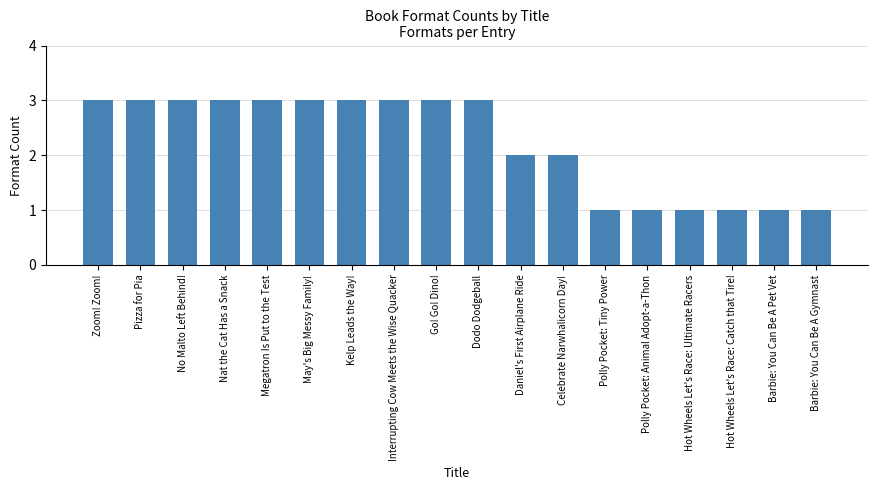

Read the value at Celebrate Narwhalicorn Day!.

2